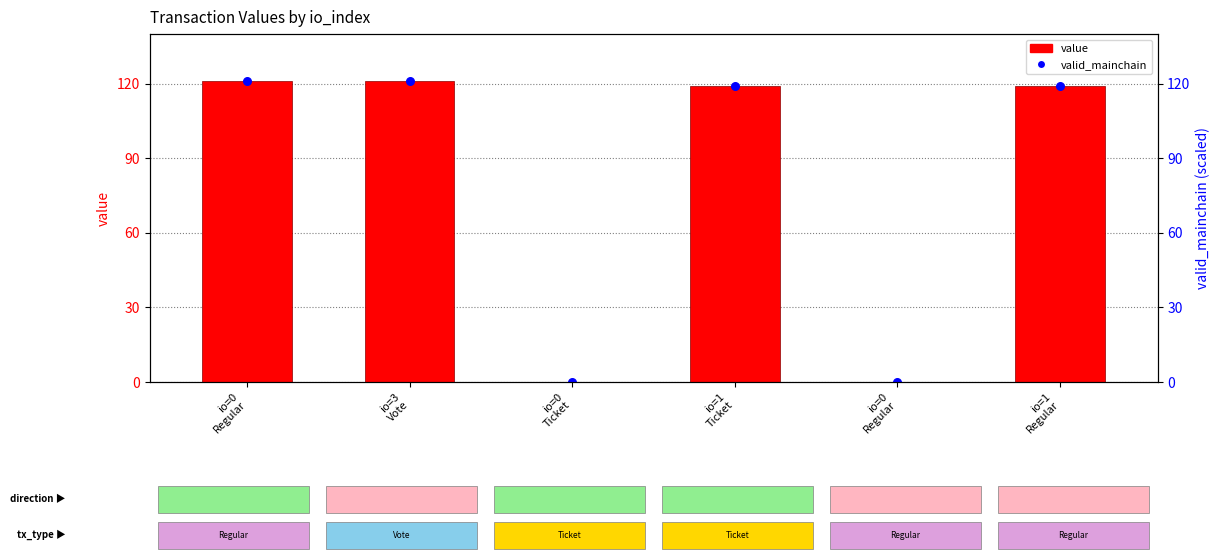

At how many categories does at least one series exceed 4?

4